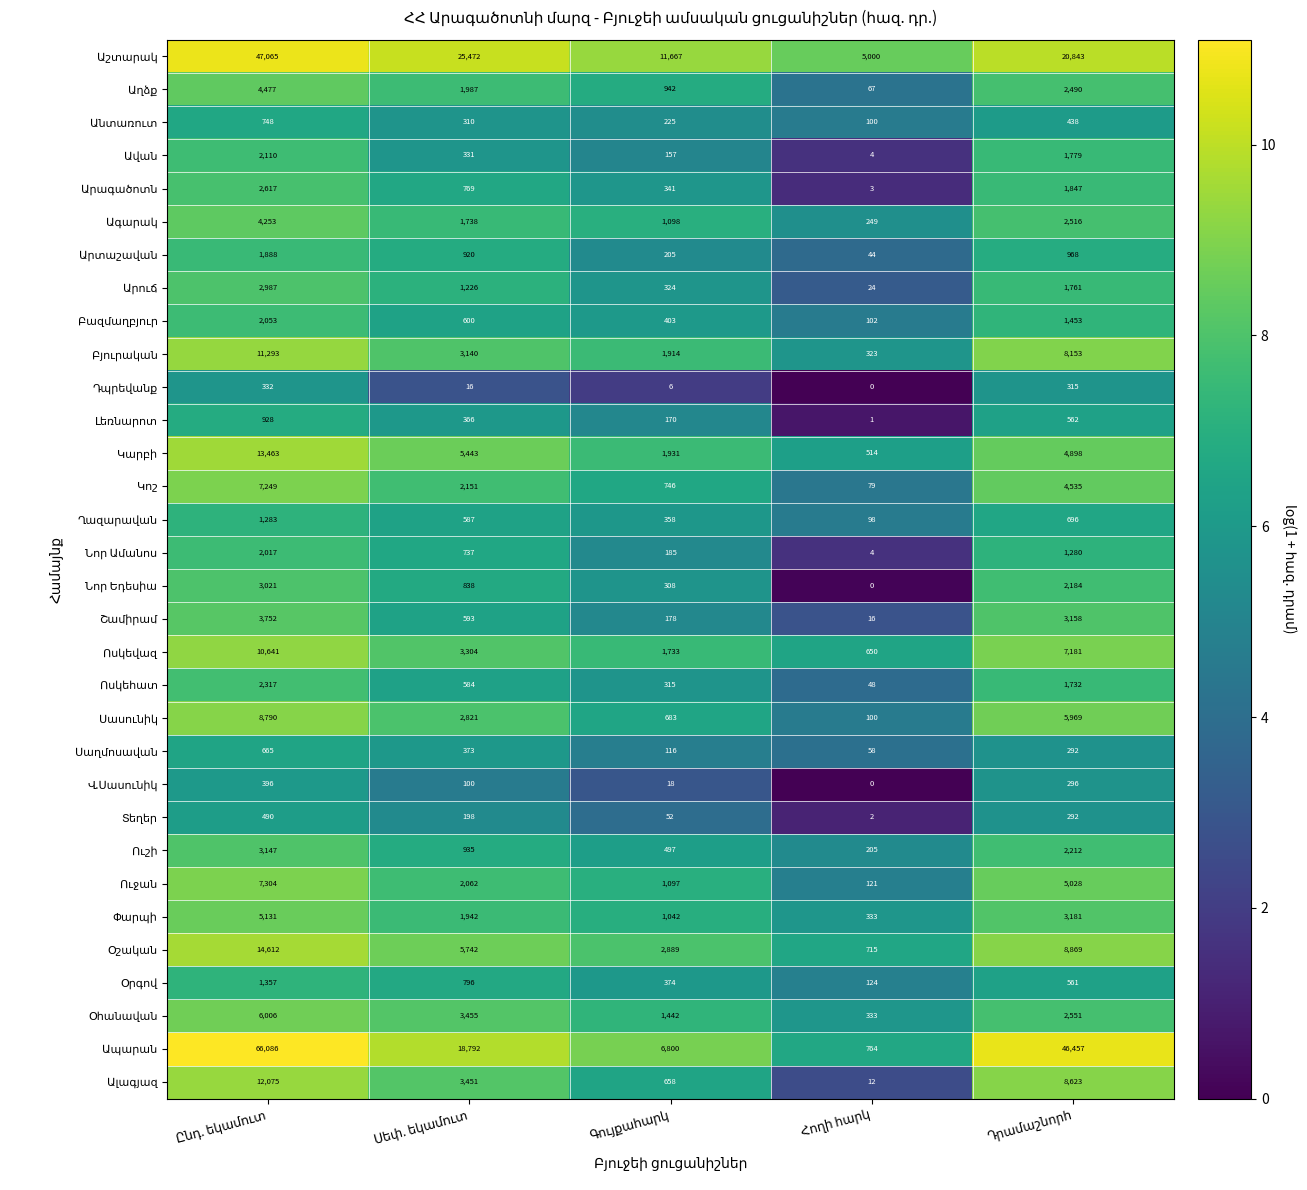

What is the maximum value shown in the chart?

66086